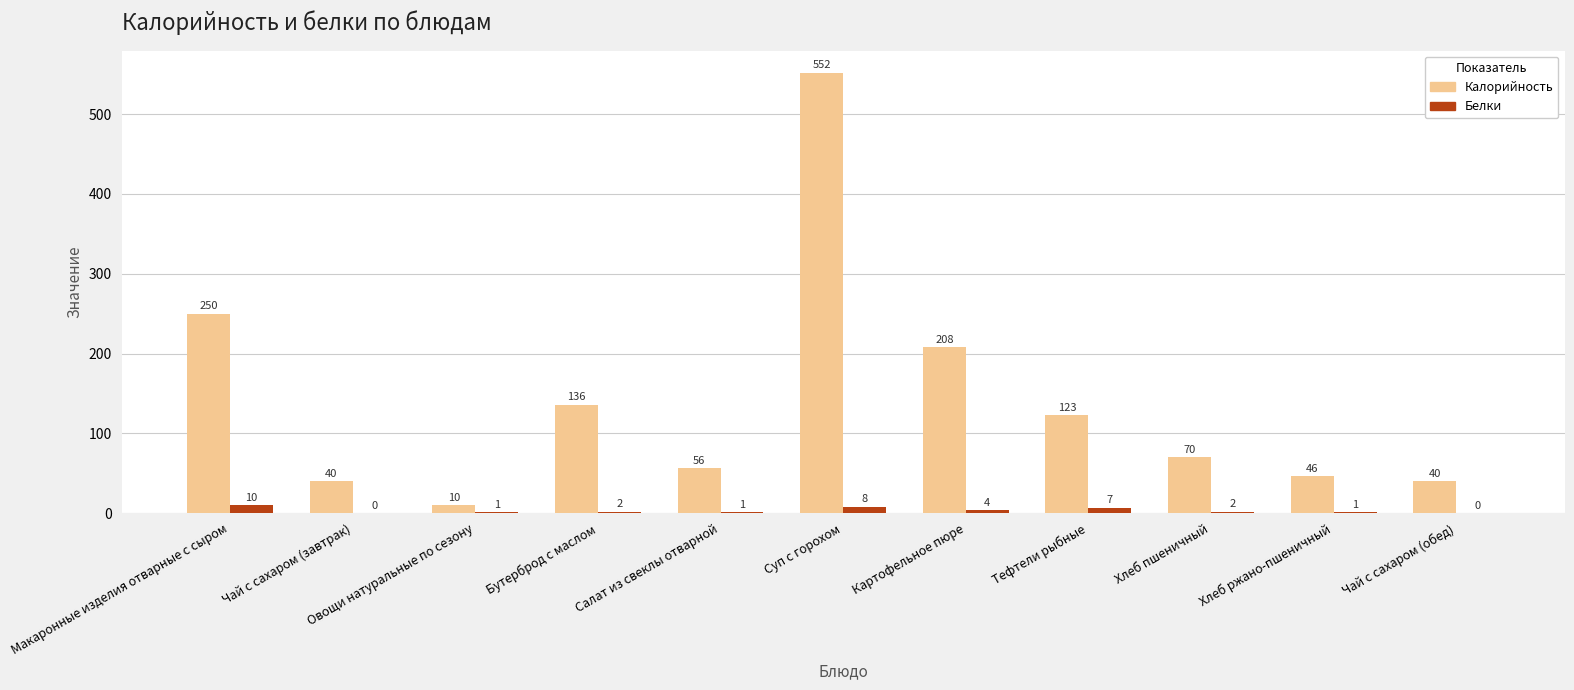

The value of Белки at Хлеб пшеничный is 2. True or false?

True